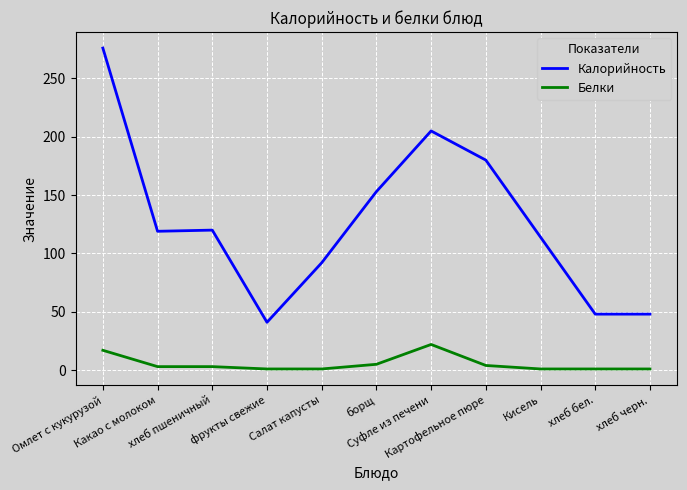

At which label does Белки first exceed 3?

Омлет с кукурузой